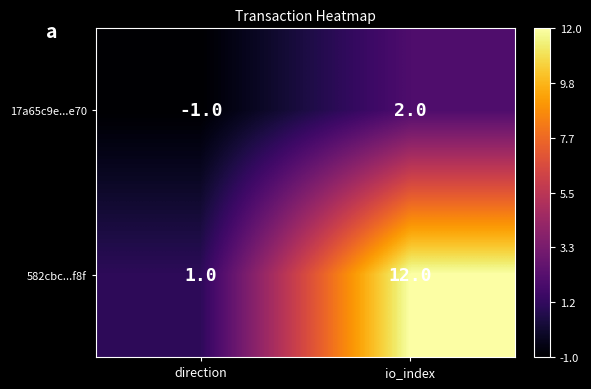

Which series changed the most between direction and io_index?

582cbc...f8f